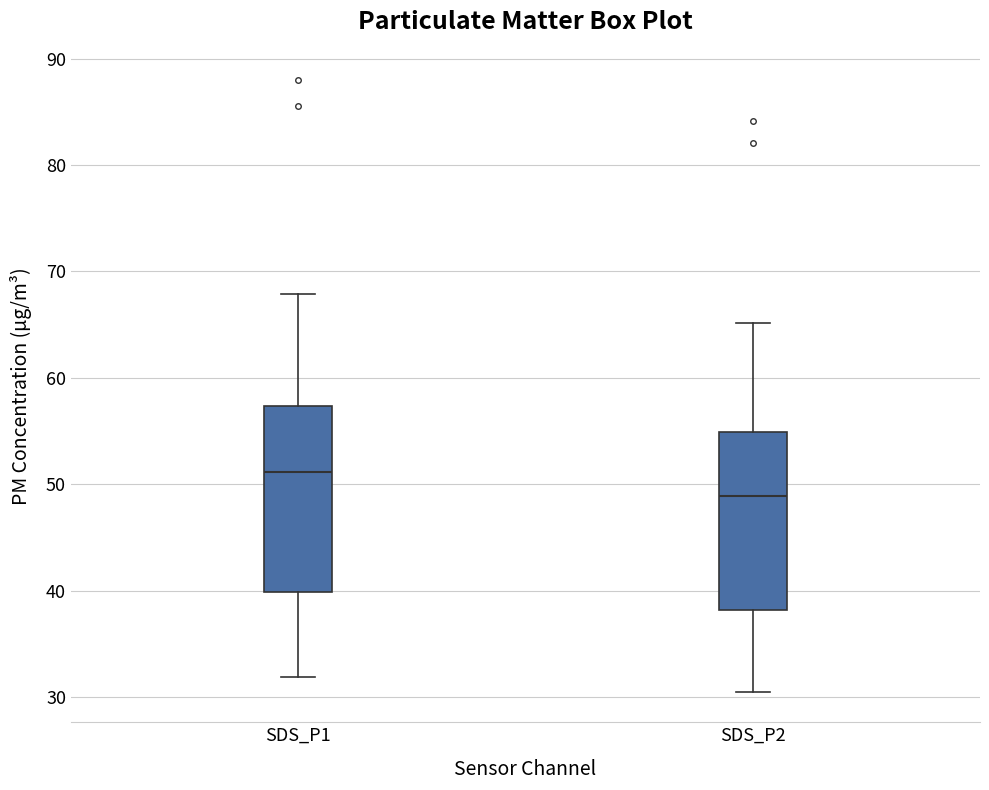

Which box's median line is the lowest?

SDS_P2